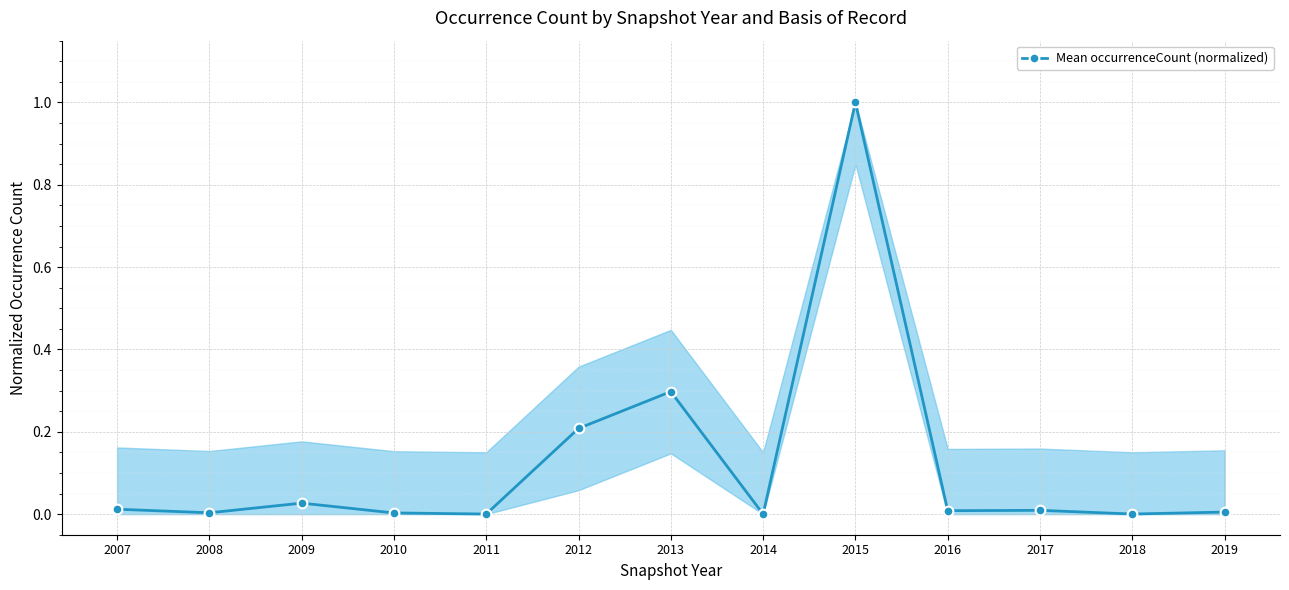

True or false: the data shows 0.1 at 2013.

False